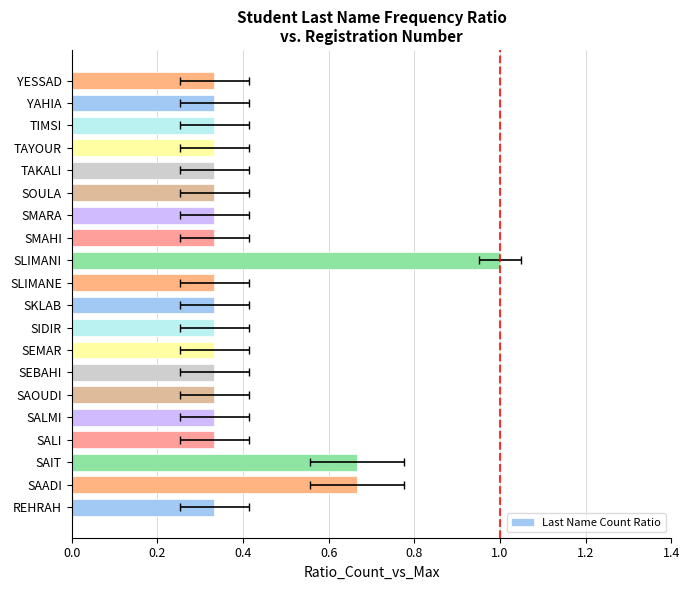

Count the values in the range 0 to 1.

20